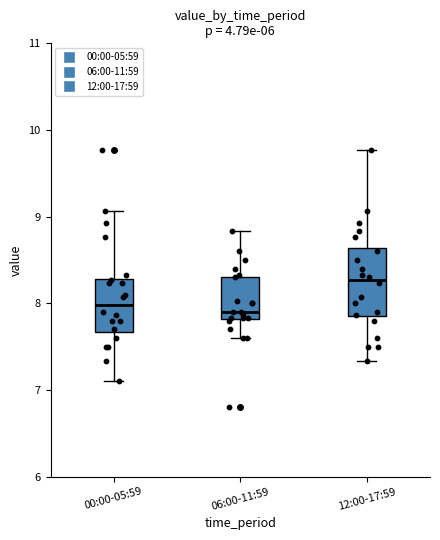

Which box is the tallest, from its lower edge to its upper edge?

12:00-17:59